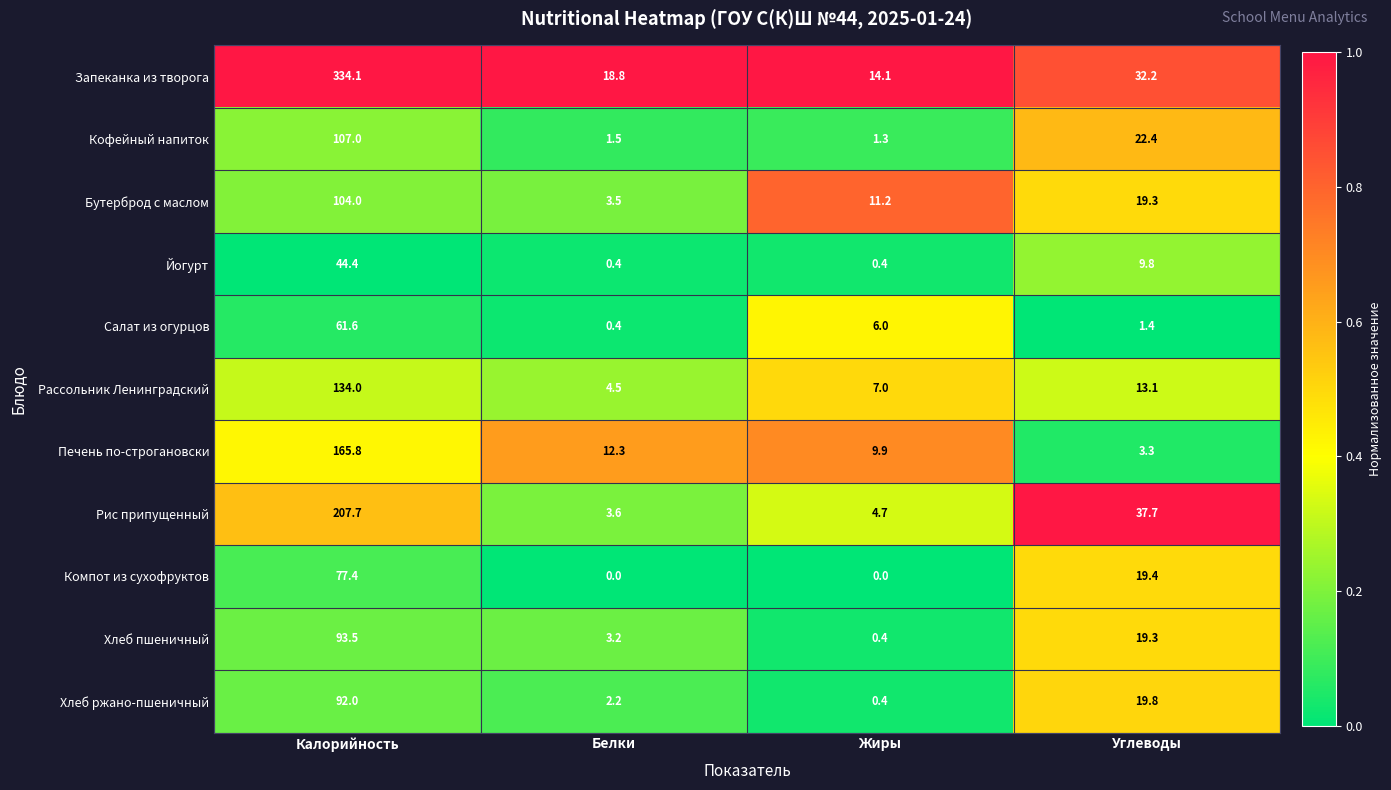

At how many categories does at least one series exceed 0?

4